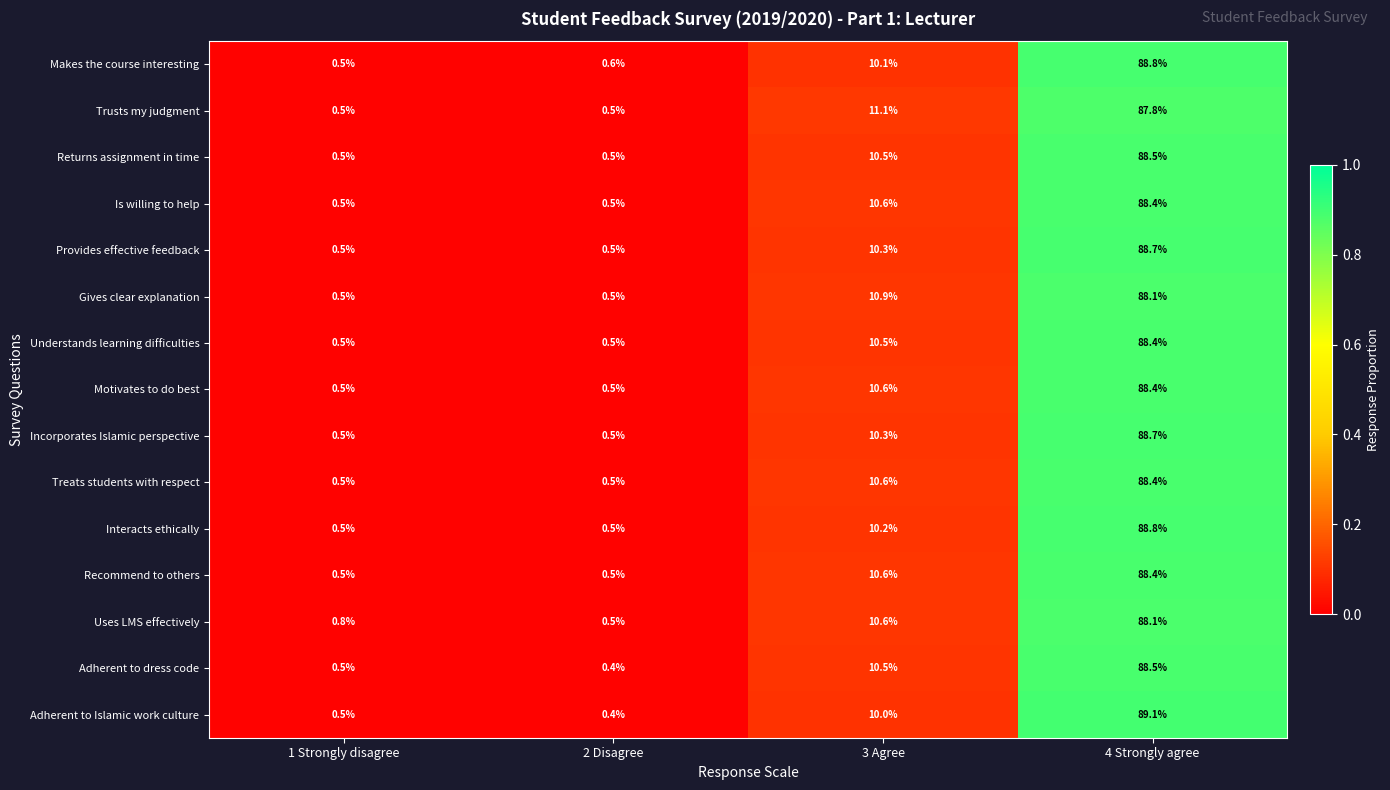

At which label does Returns assignment in time first exceed 10?

3 Agree